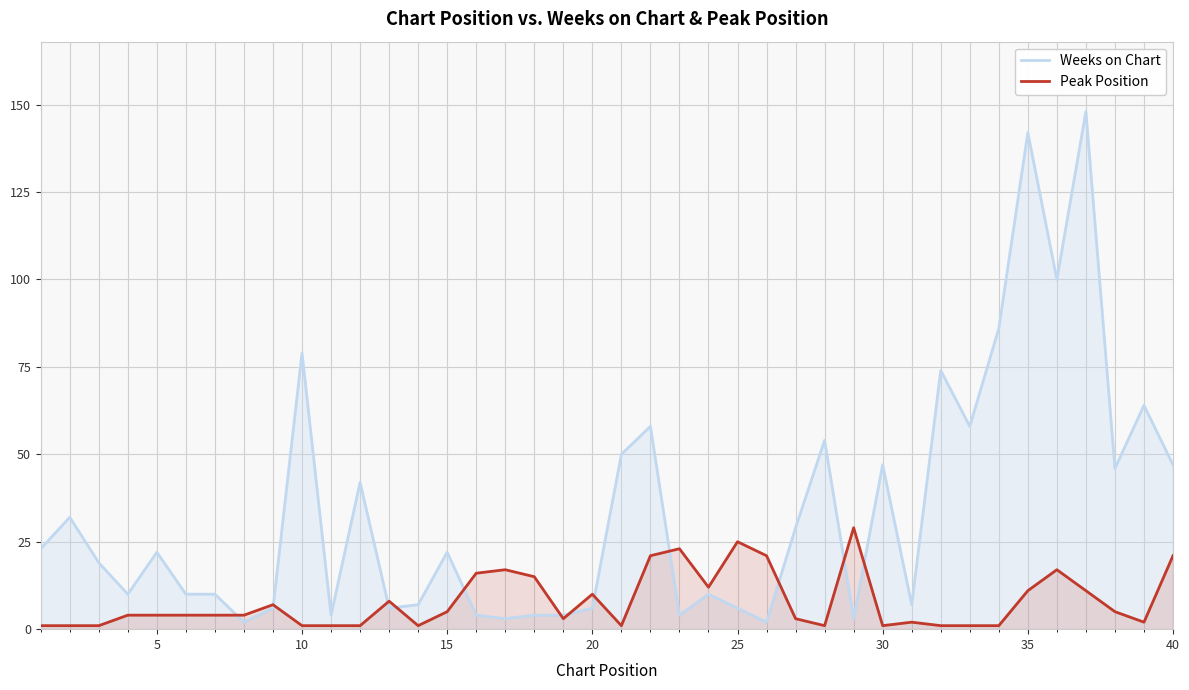

List the series in order of their overall mean, lowest first.

Peak Position, Weeks on Chart